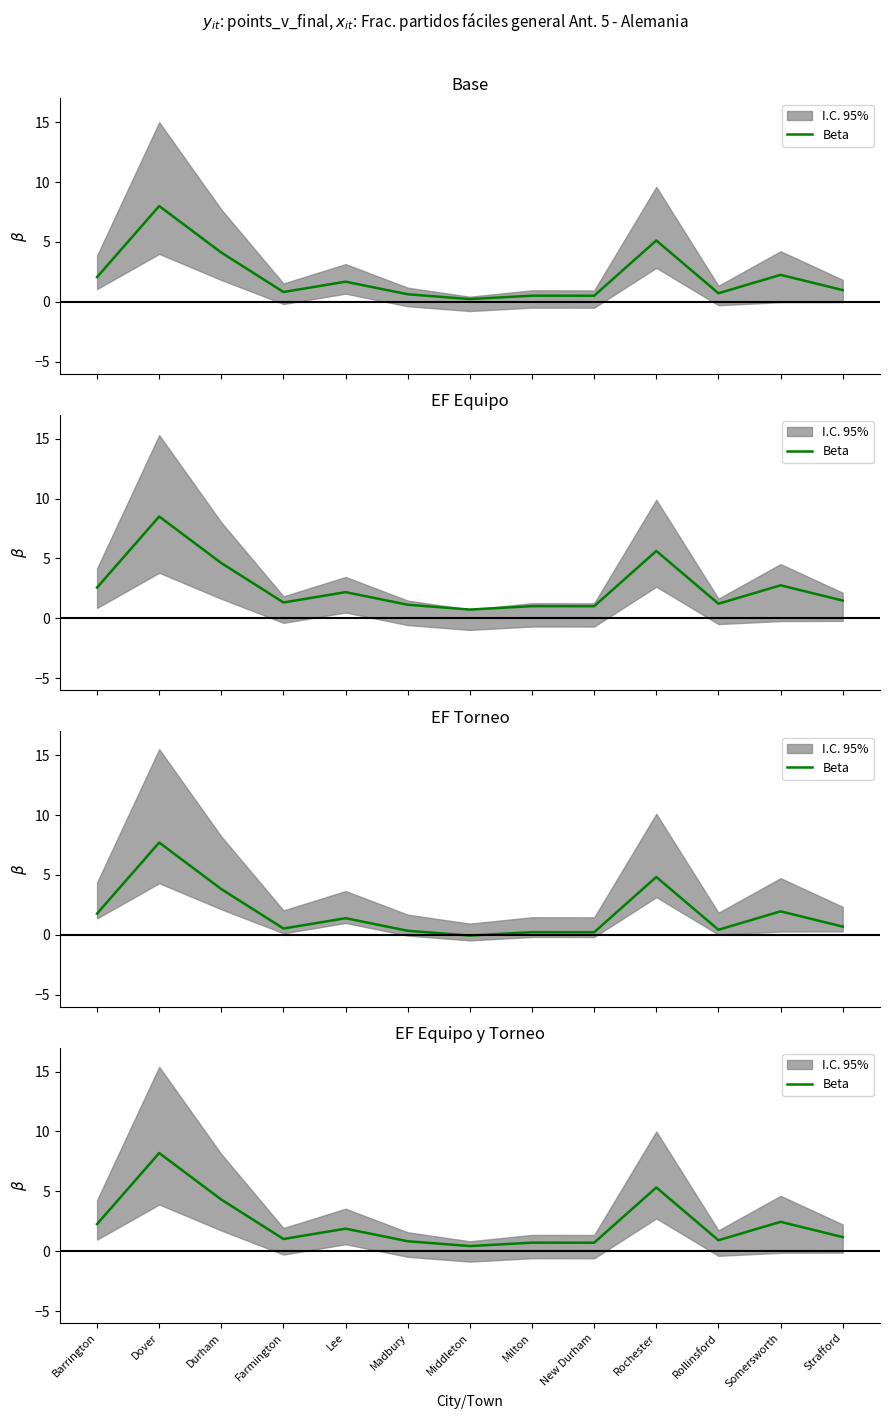

Is it true that the value at Rollinsford is 0.9?

True